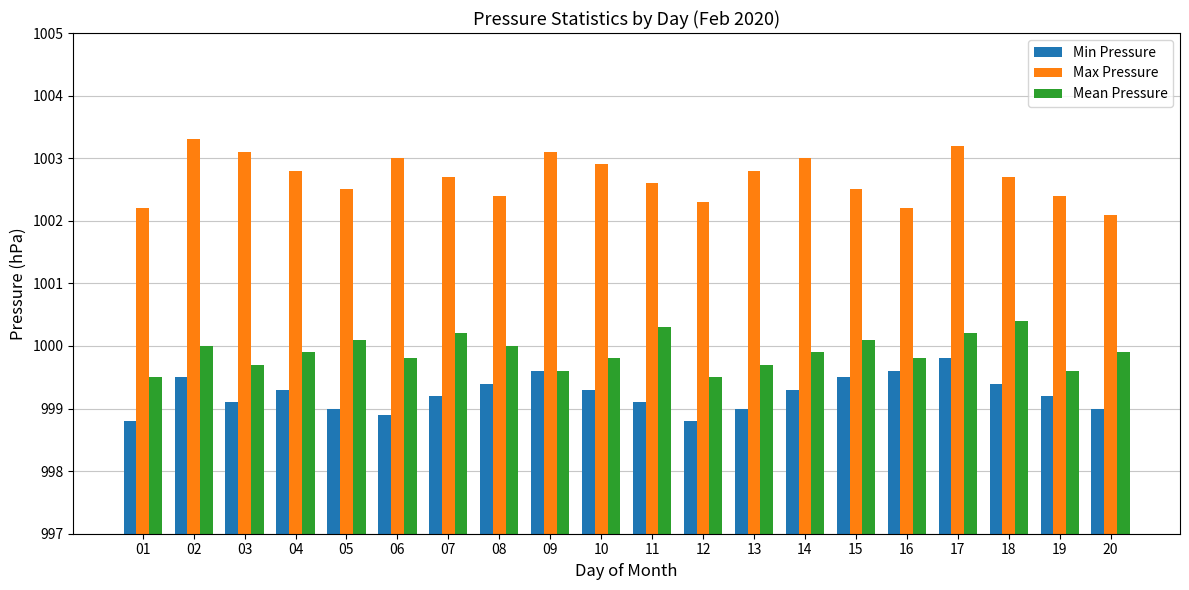

Between 10 and 11, which series saw the biggest shift?

Mean Pressure